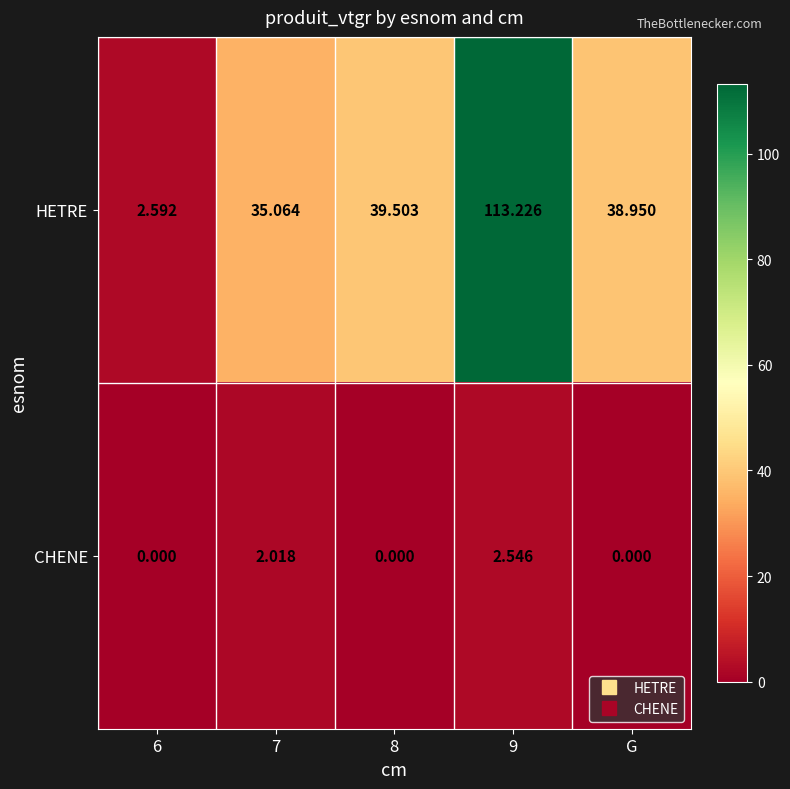

Rank the series by their maximum value, from lowest to highest.

CHENE, HETRE